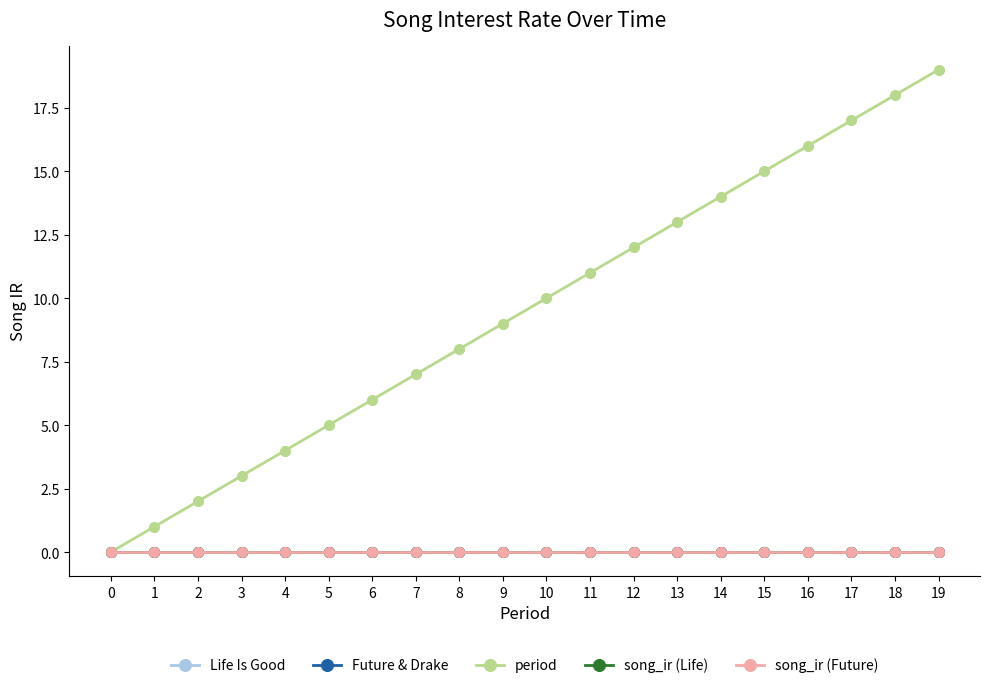

Does the chart have visible grid lines?

No